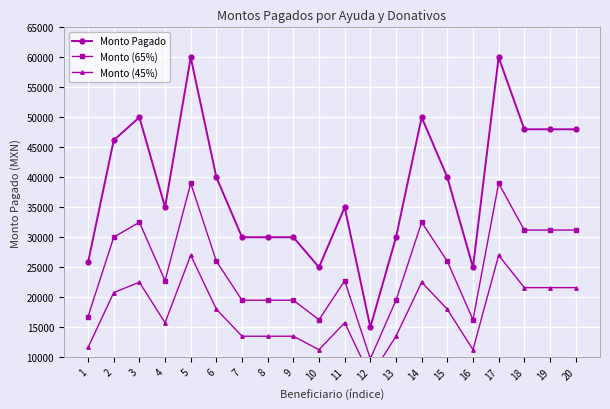

Reading left to right, transcribe all the data shown in this chart.

Monto Pagado: 1=25828.0	2=46180.0	3=50000.0	4=35000.0	5=60000.0	6=40000.0	7=30000.0	8=30000.0	9=30000.0	10=25000.0	11=35000.0	12=15000.0	13=30000.0	14=50000.0	15=40000.0	16=25000.0	17=60000.0	18=48000.0	19=48000.0	20=48000.0
Monto (65%): 1=16788.2	2=30017.0	3=32500.0	4=22750.0	5=39000.0	6=26000.0	7=19500.0	8=19500.0	9=19500.0	10=16250.0	11=22750.0	12=9750.0	13=19500.0	14=32500.0	15=26000.0	16=16250.0	17=39000.0	18=31200.0	19=31200.0	20=31200.0
Monto (45%): 1=11622.6	2=20781.0	3=22500.0	4=15750.0	5=27000.0	6=18000.0	7=13500.0	8=13500.0	9=13500.0	10=11250.0	11=15750.0	12=6750.0	13=13500.0	14=22500.0	15=18000.0	16=11250.0	17=27000.0	18=21600.0	19=21600.0	20=21600.0